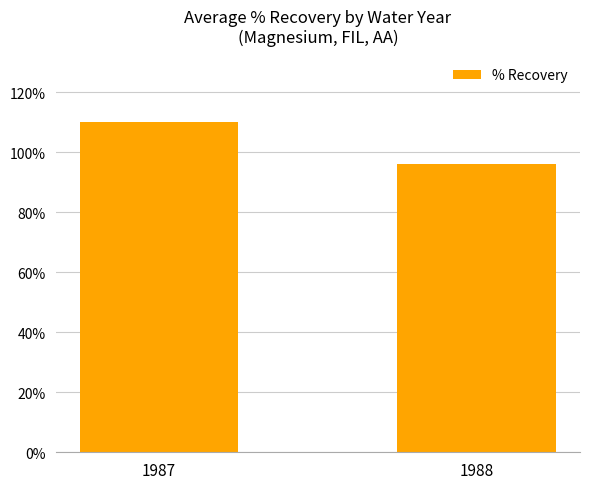

Reading right to left, transcribe all the data shown in this chart.

1988=96.1	1987=110.1